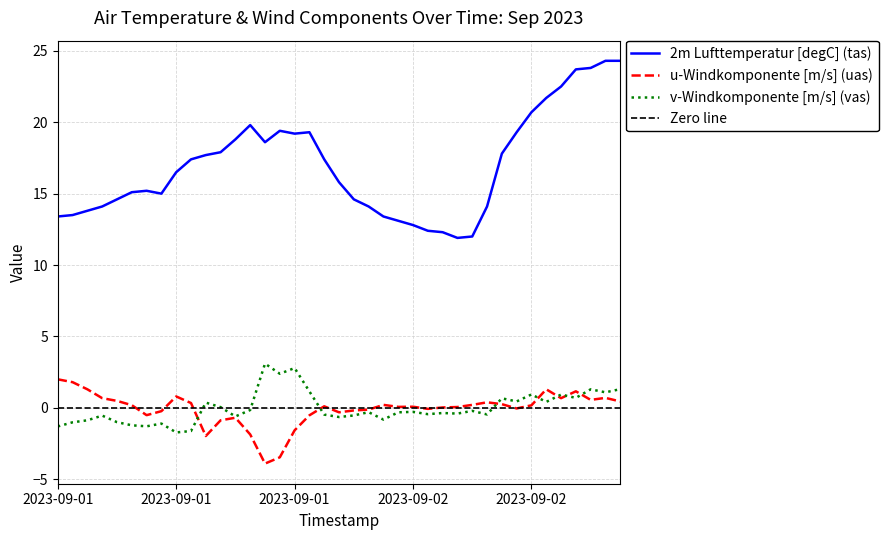

Between 2023-09-01 06:00 and 2023-09-02 12:00, which series saw the biggest shift?

2m Lufttemperatur [degC] (tas)